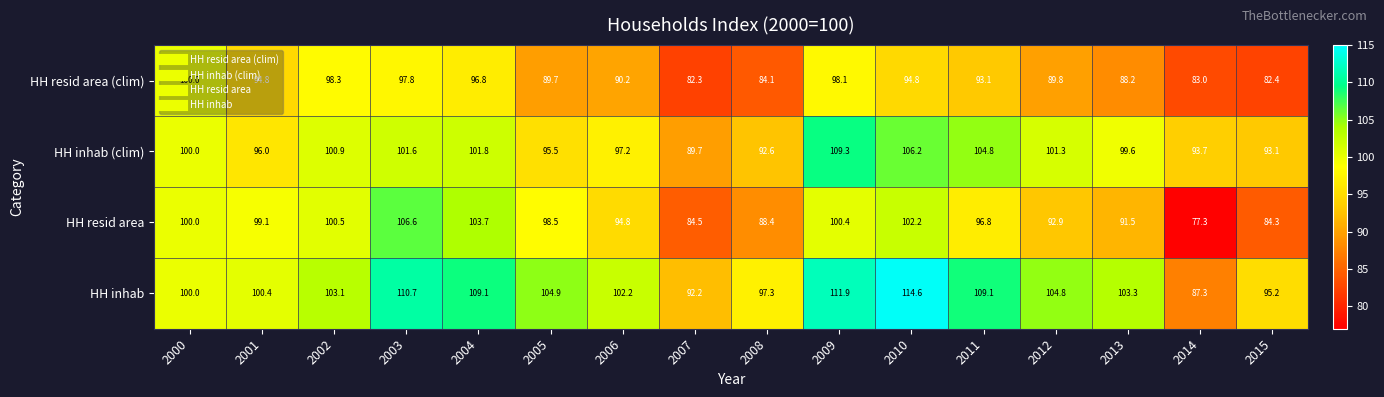

Which label corresponds to the smallest value in the chart?

2014